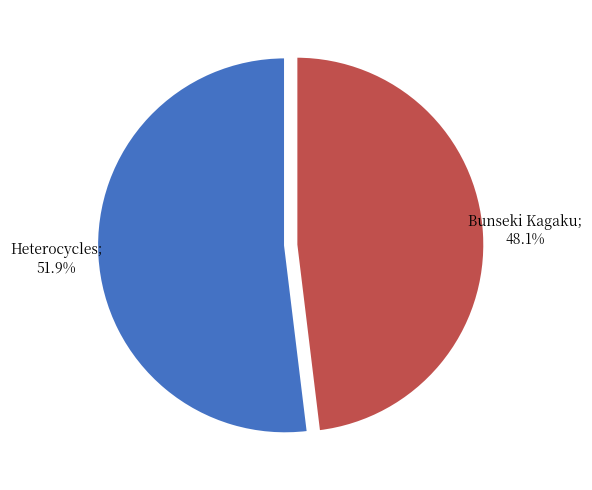

Does any single category account for the majority?

Yes